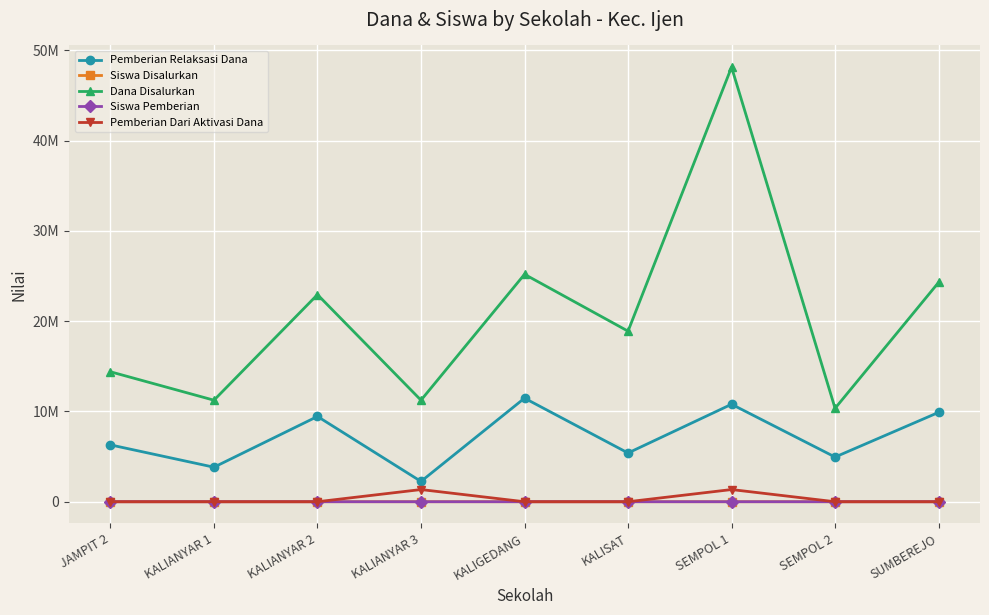

True or false: Dana Disalurkan and Pemberian Relaksasi Dana cross at least once.

False